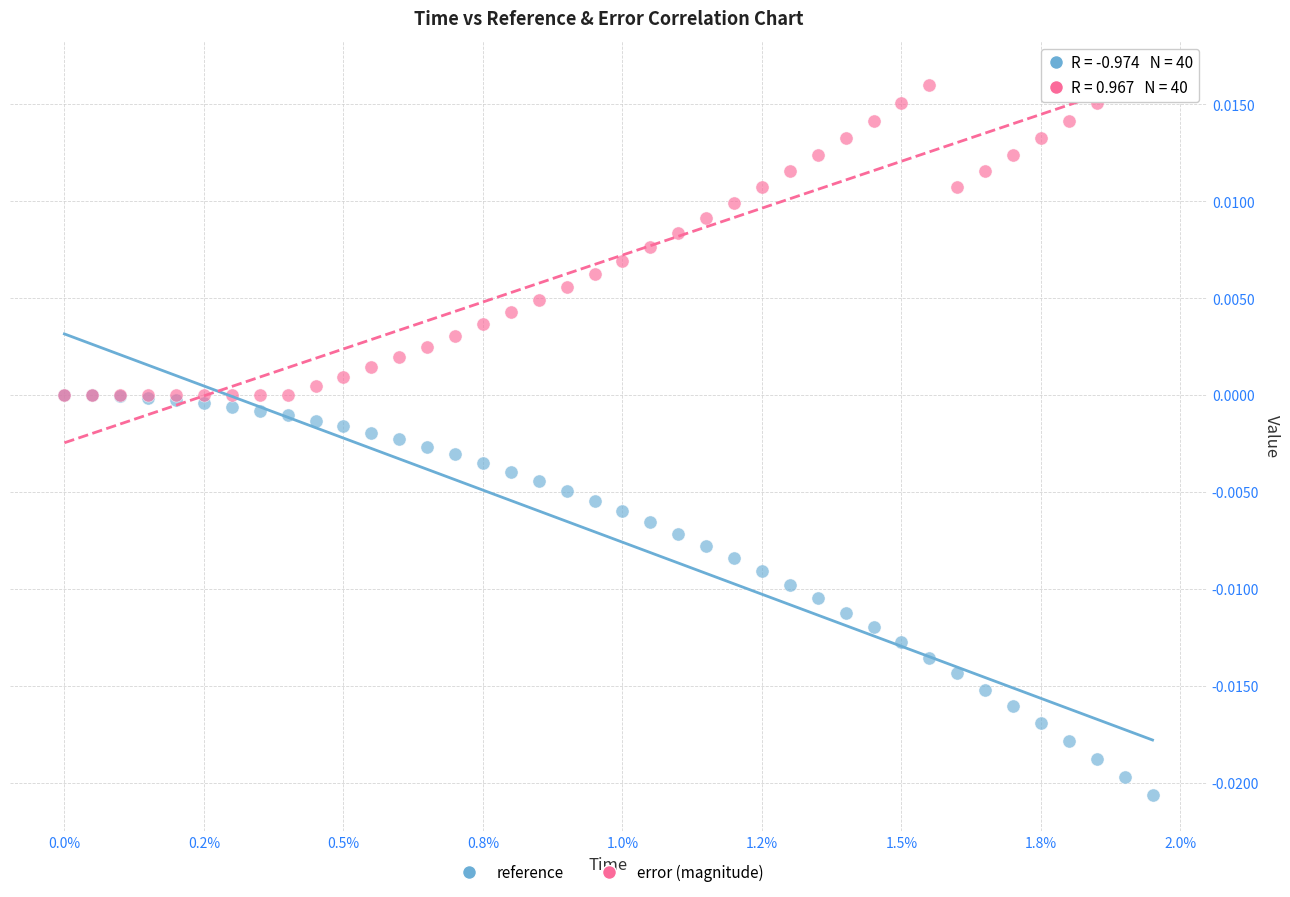

What are all the series names shown in the legend?

reference, error (magnitude)